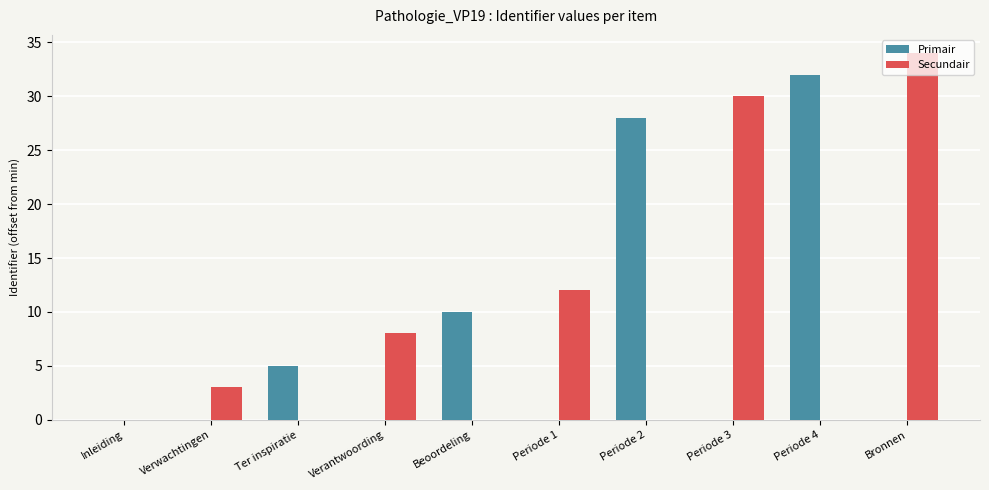

Reading left to right, what are all the values shown in this chart?

Primair: Inleiding=0	Verwachtingen=0	Ter inspiratie=5	Verantwoording=0	Beoordeling=10	Periode 1=0	Periode 2=28	Periode 3=0	Periode 4=32	Bronnen=0
Secundair: Inleiding=0	Verwachtingen=3	Ter inspiratie=0	Verantwoording=8	Beoordeling=0	Periode 1=12	Periode 2=0	Periode 3=30	Periode 4=0	Bronnen=34